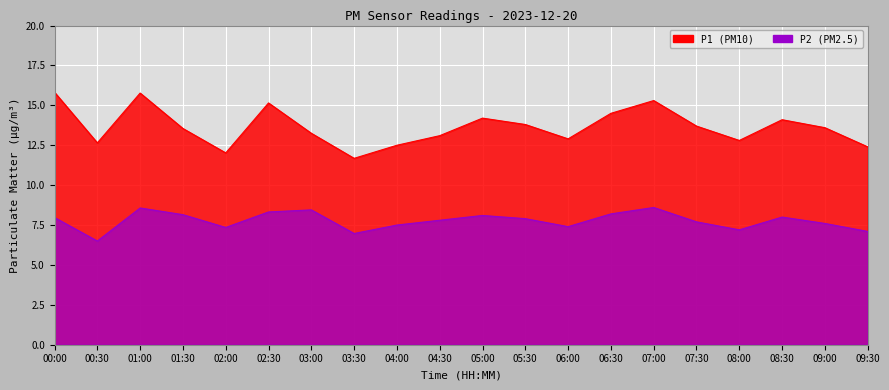

True or false: P1 has a value of 12.0 at 02:00.

True